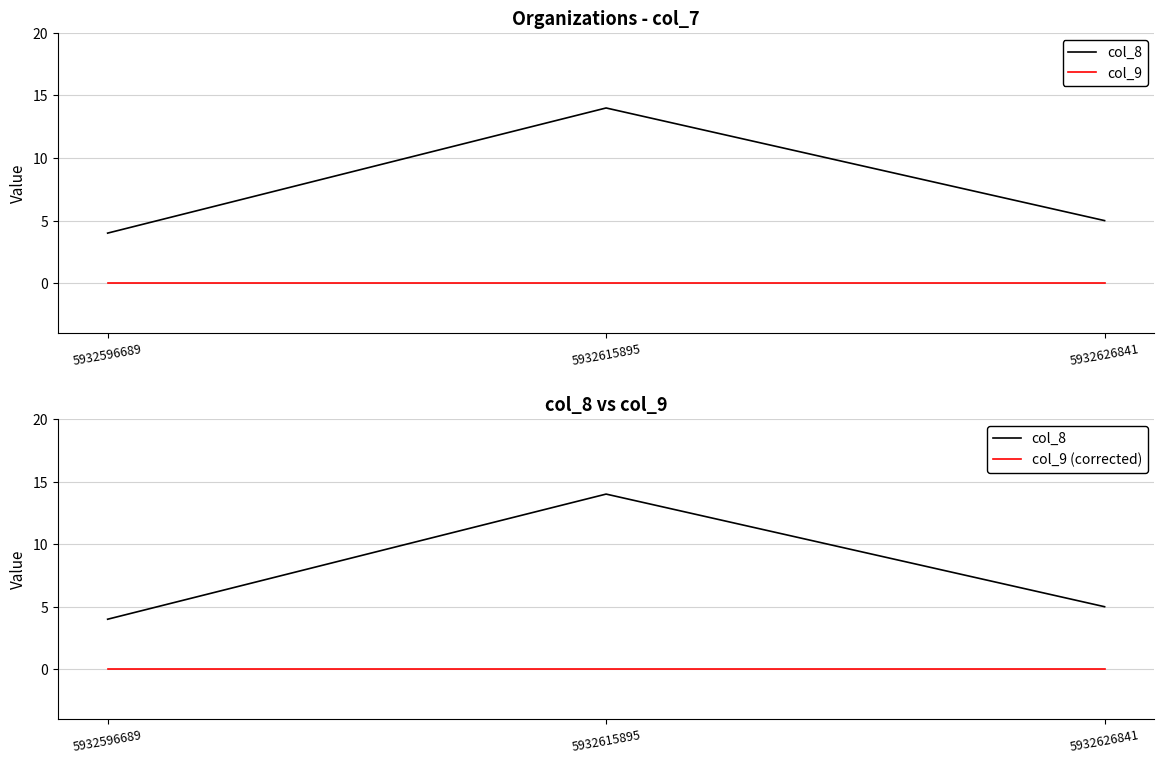

At which category is the sum across all series the highest?

5932615895